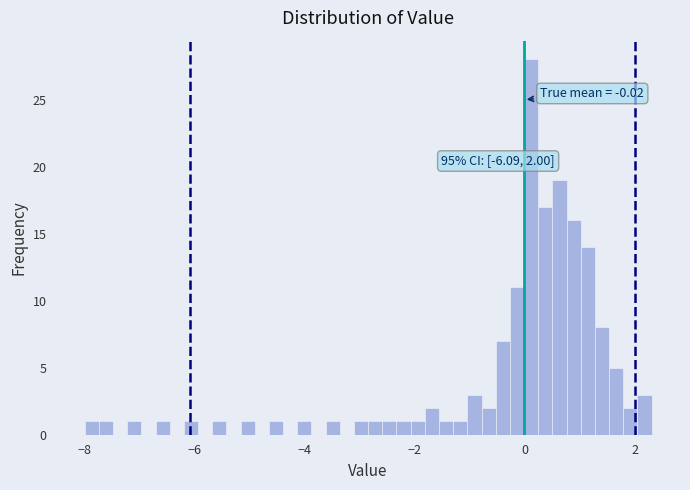

Read against the x-axis, roughly where is the centre of the tallest bar?

0.2